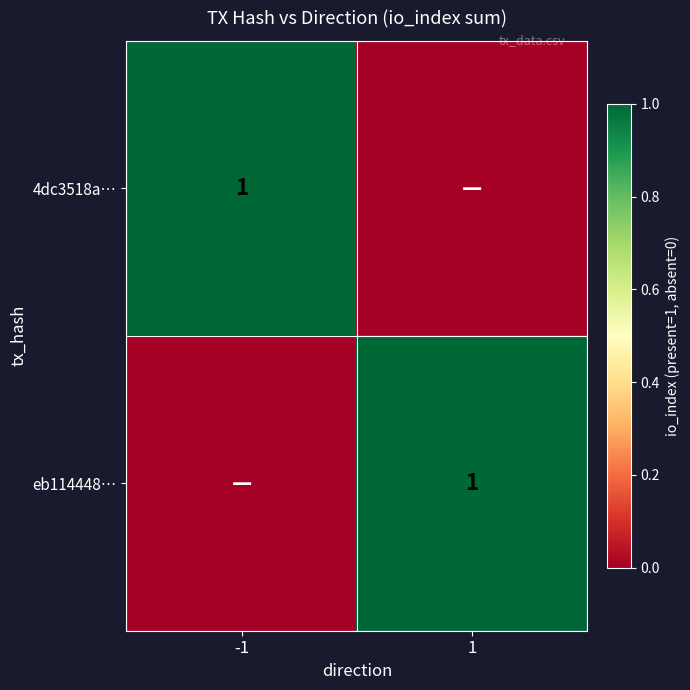

True or false: eb114448… has a value of 1 at 1.

True